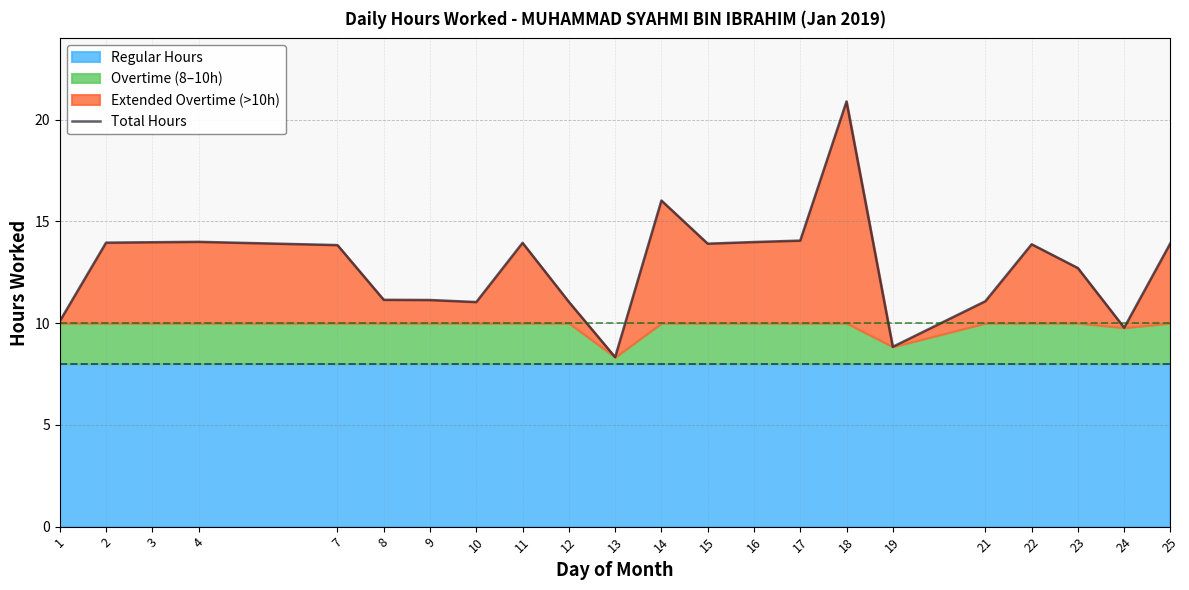

Reading left to right, list all the values displayed in this chart.

1=10.1	2=14.0	3=14.0	4=14.0	7=13.8	8=11.2	9=11.1	10=11.0	11=13.9	12=11.1	13=8.3	14=16.0	15=13.9	16=14.0	17=14.1	18=20.9	19=8.8	21=11.1	22=13.9	23=12.7	24=9.8	25=13.9